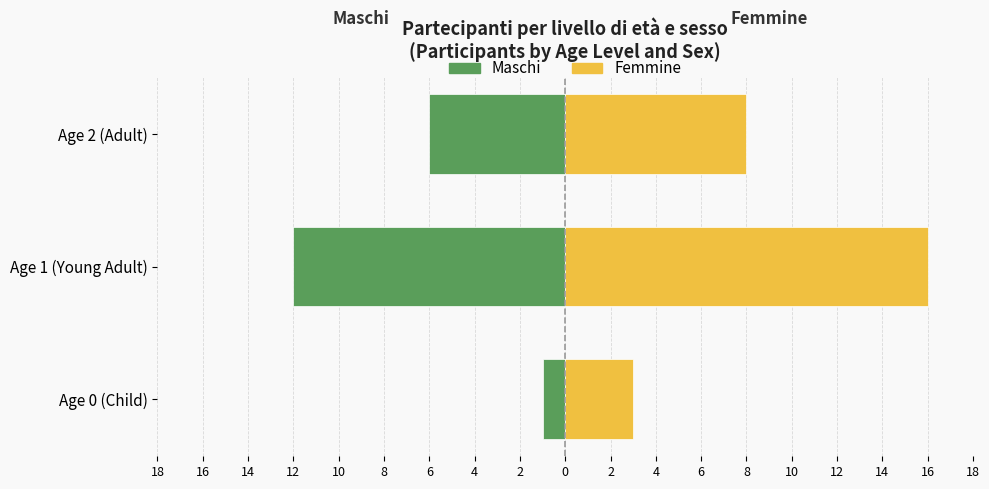

True or false: Femmine (Females) has a value of 14 at Age 2 (Adult).

False